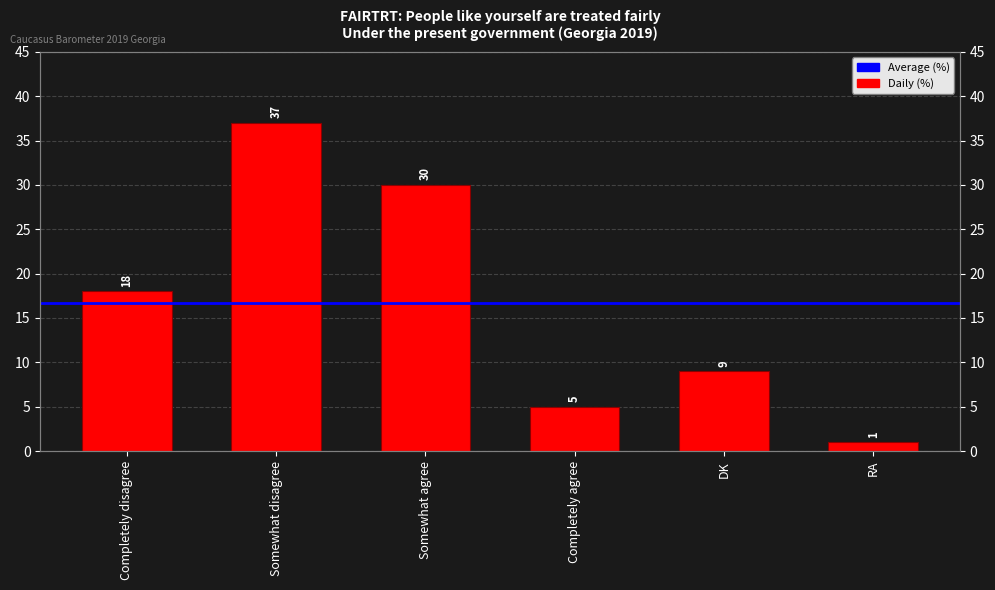

What is the average value?

17